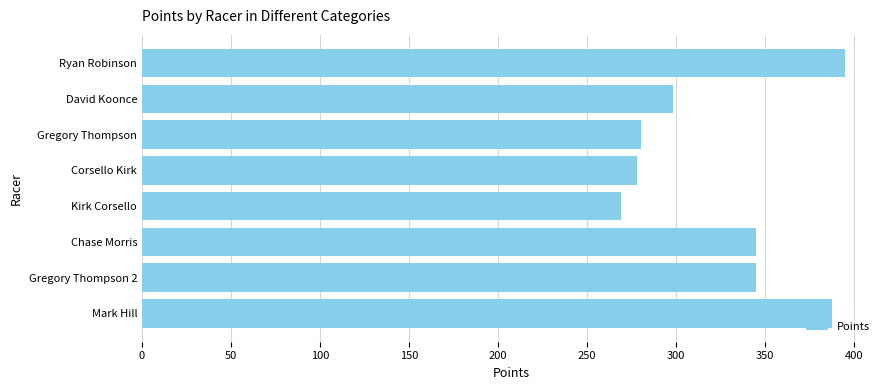

What is the smallest value displayed?

269.0